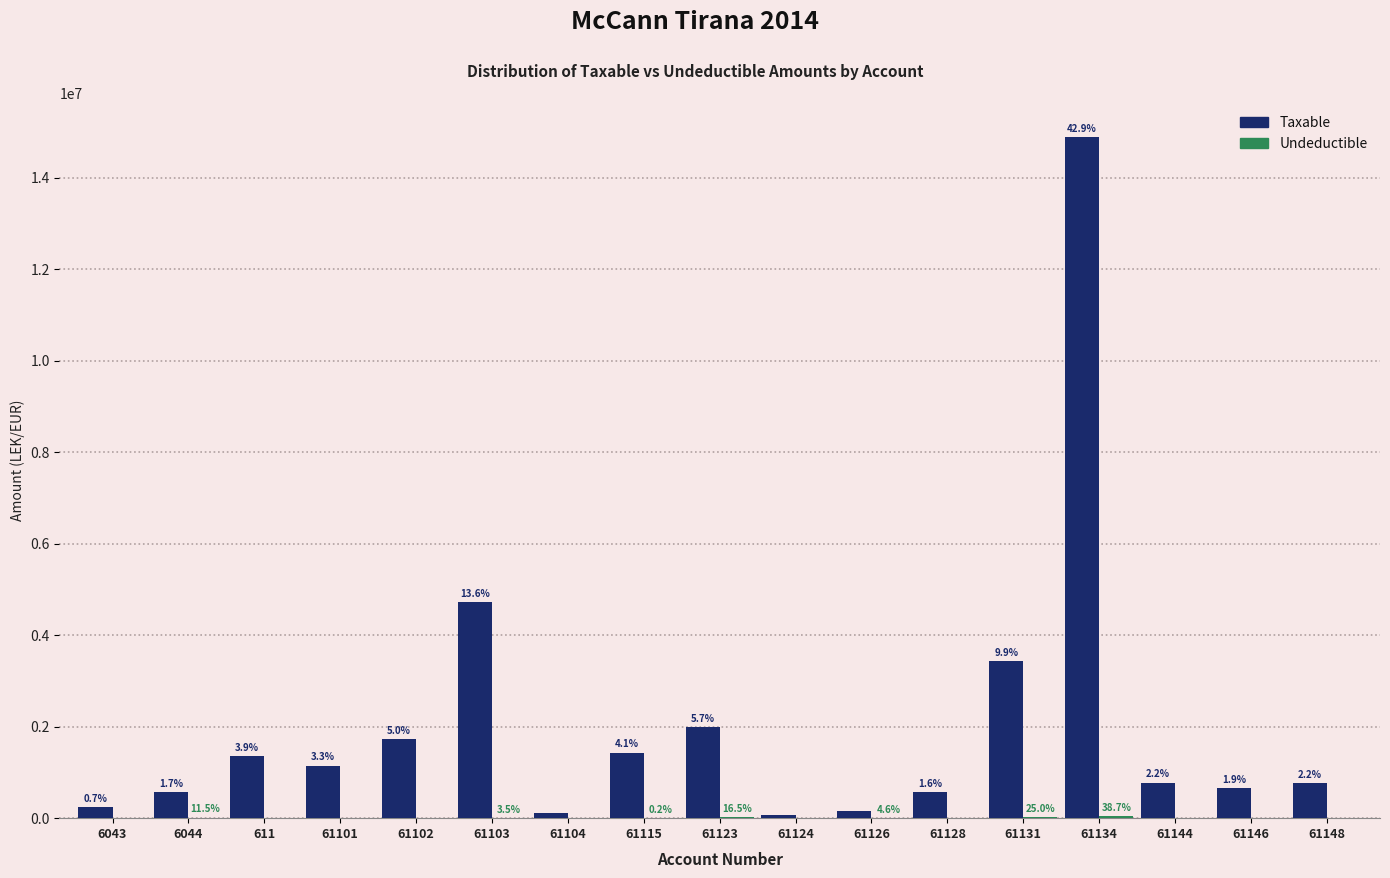

Are the bars horizontal?

No